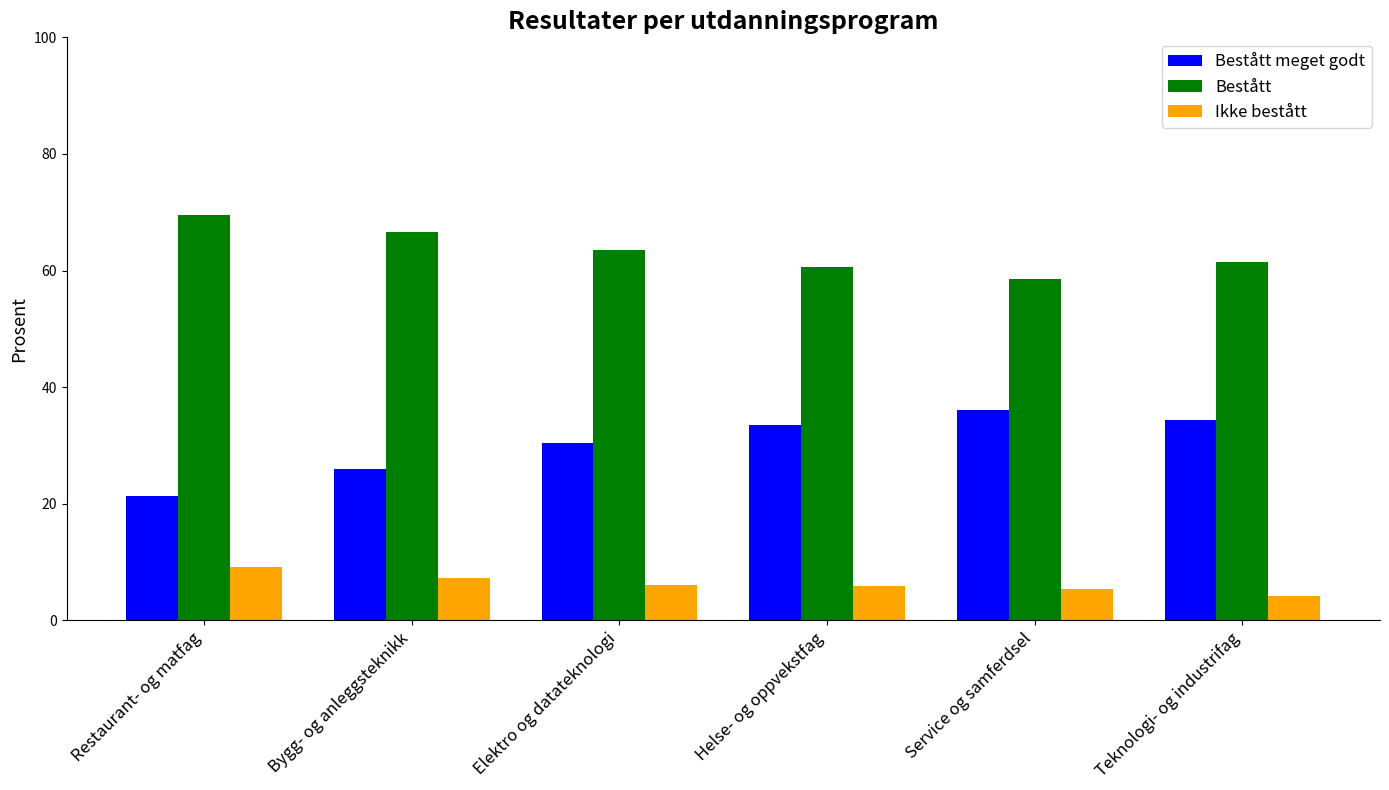

What is the spread (max minus min) of values at Service og samferdsel?

53.1